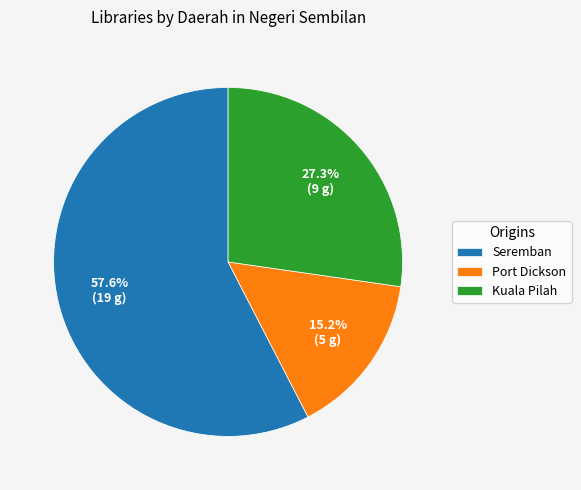

Rank the categories by value from highest to lowest.

Seremban, Kuala Pilah, Port Dickson